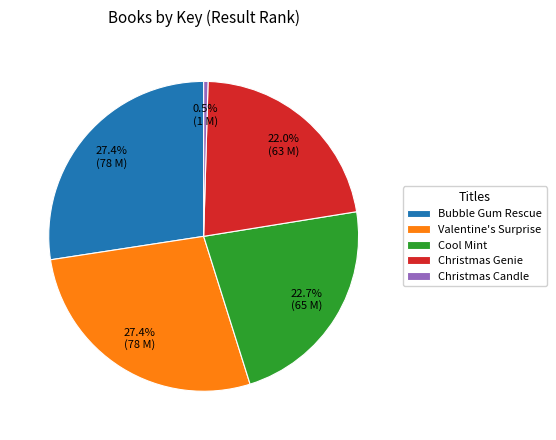

Which has a higher value, Cool Mint or Valentine's Surprise?

Valentine's Surprise